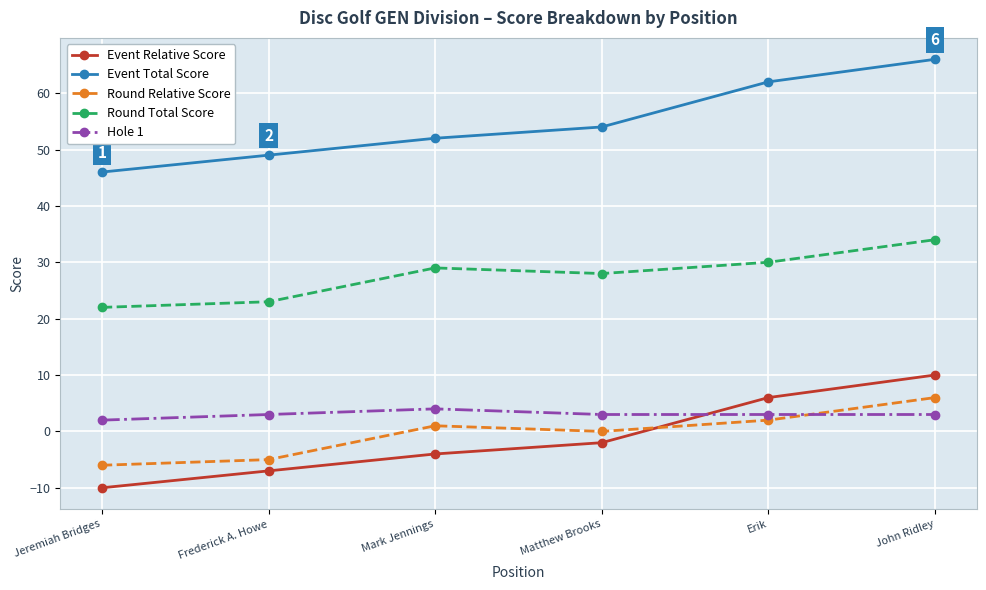

What is the difference between the second highest and minimum values in the Round Relative Score series?

8